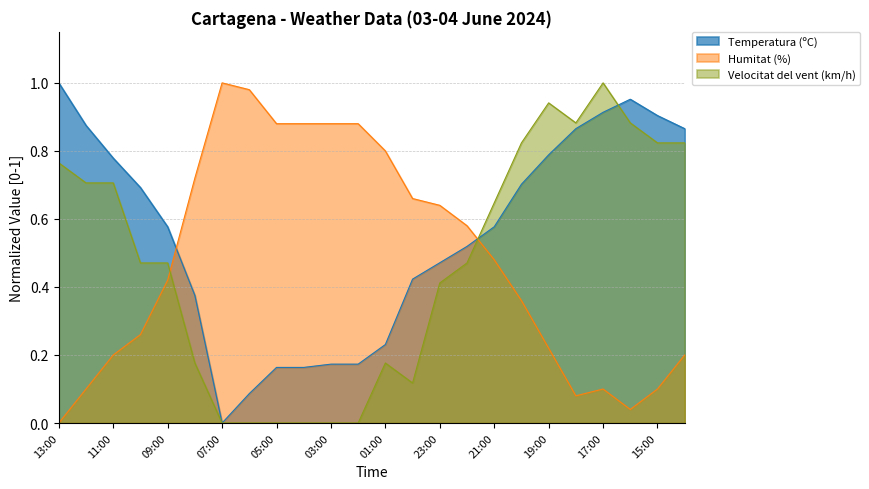

What is the difference between the maximum and minimum values in the Humitat (%) series?

1.0